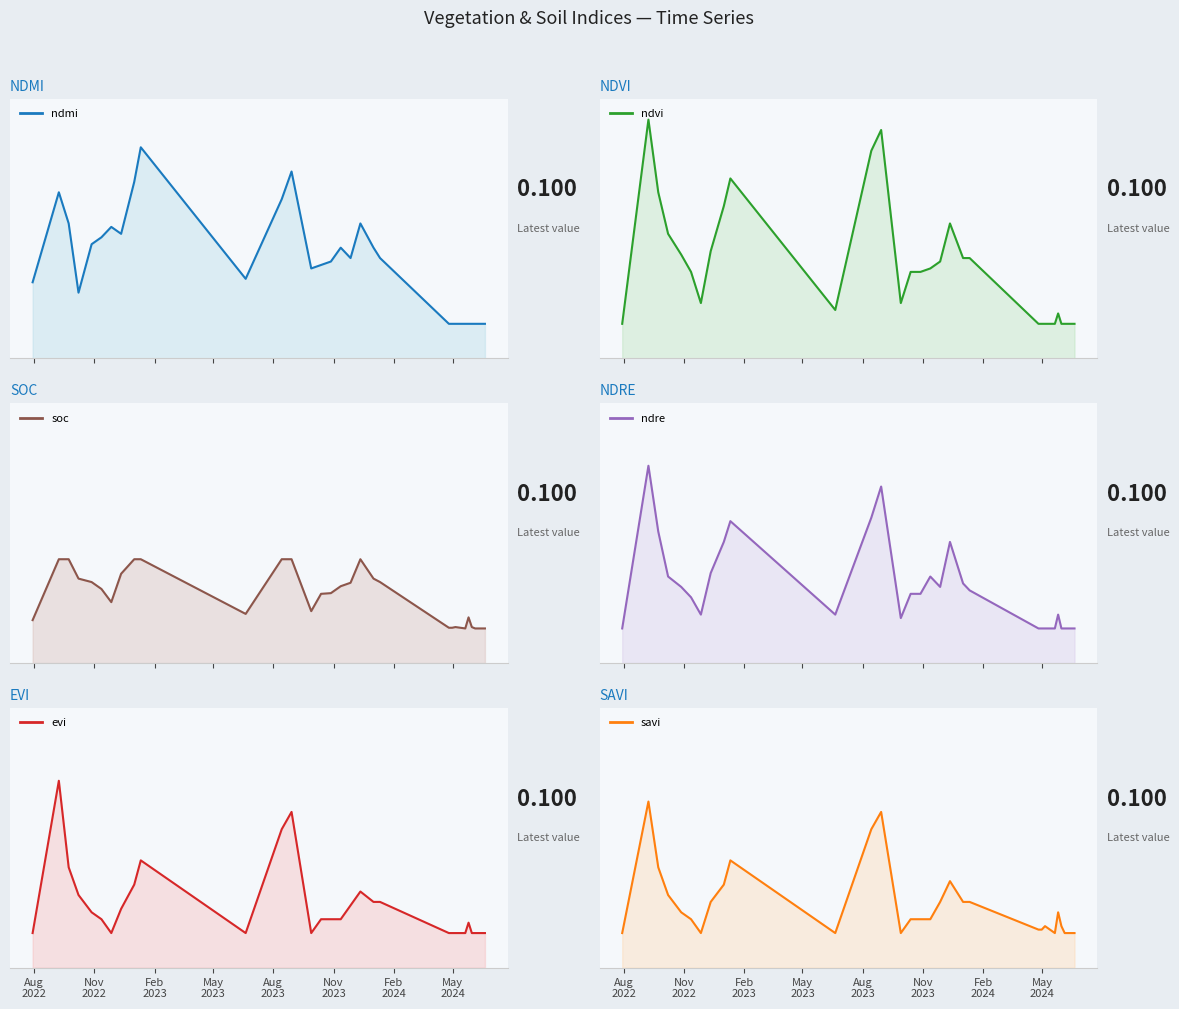

What is the approximate value of ndre line at Aug
2022?

0.1